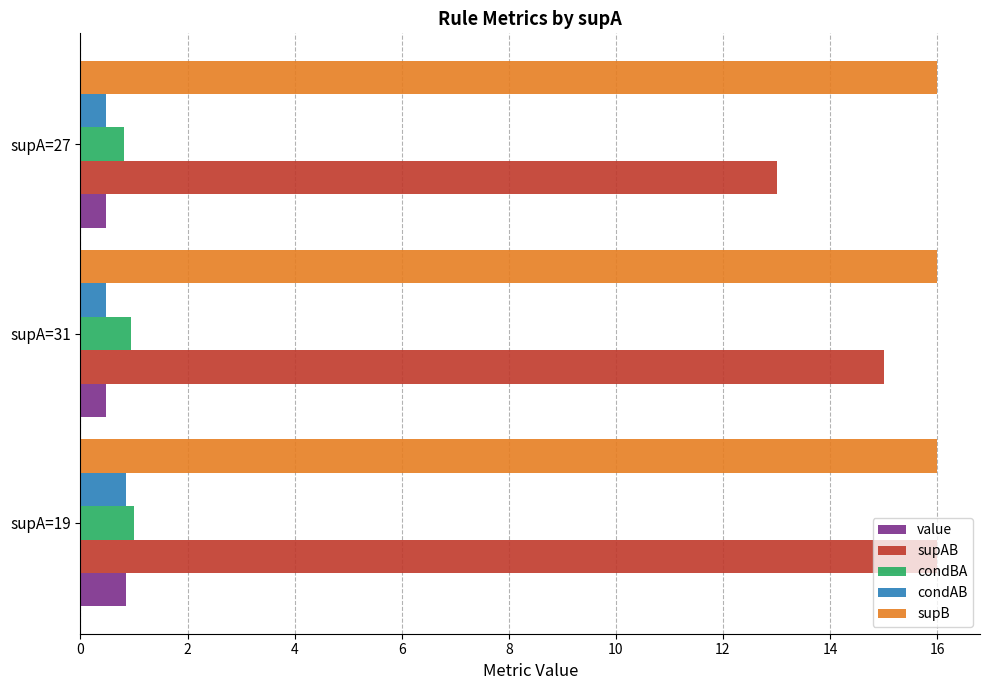

List the labels in order of supAB value, largest first.

supA=19, supA=31, supA=27